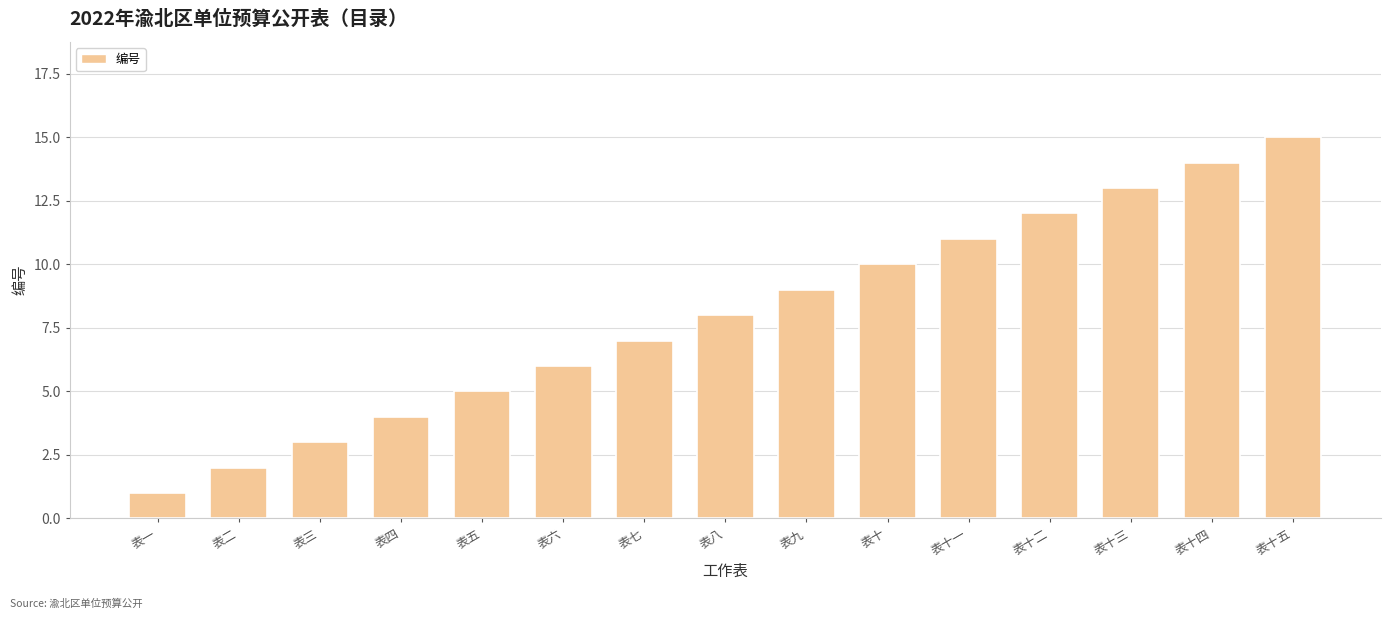

What position from the right is 表三?

13